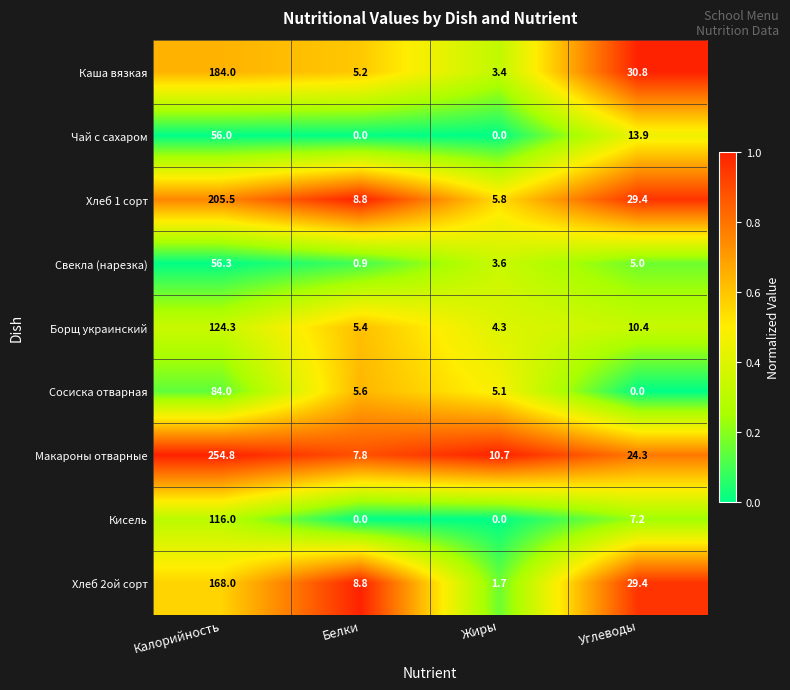

What is the difference between the Сосиска отварная values at Калорийность and Углеводы?

84.0